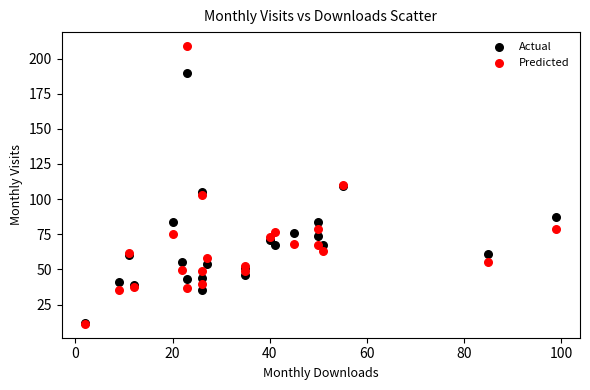

Which series contains the highest Y value?

Predicted